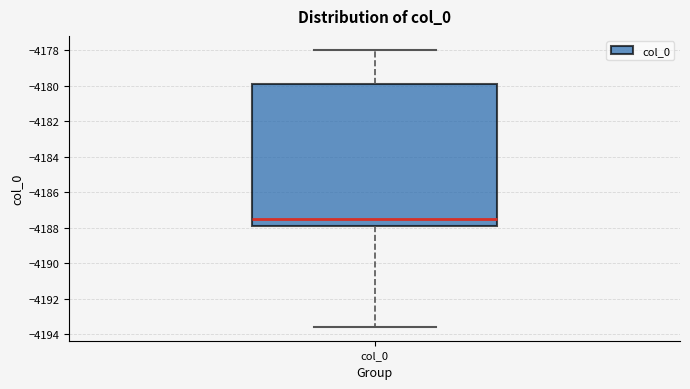

Transcribe this box plot: give where the median line is, the range the box spans, and where the two whiskers end, as read against the y-axis. The values are not printed on the chart, so give them approximately, as read against the axis.

median -4187.6, box -4188.0 to -4179.8, whiskers -4193.6 to -4178.0